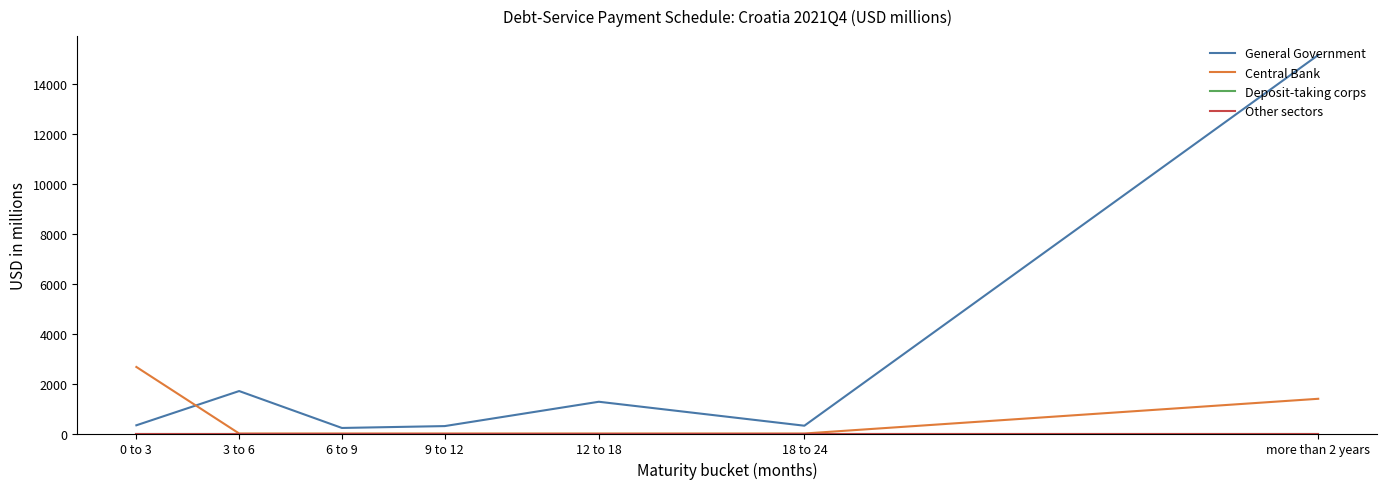

List the labels in order of Other sectors value, largest first.

0 to 3, 3 to 6, 6 to 9, 9 to 12, 12 to 18, 18 to 24, more than 2 years